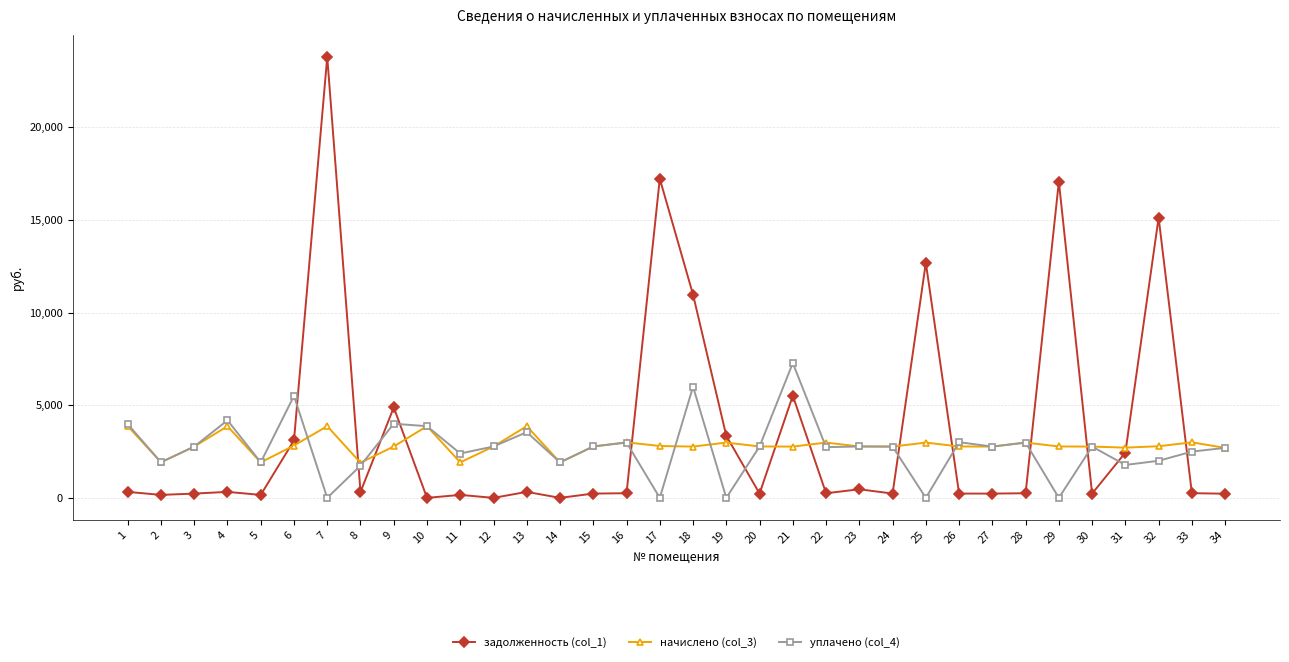

True or false: задолженность (col_1) and начислено (col_3) intersect in this chart.

True